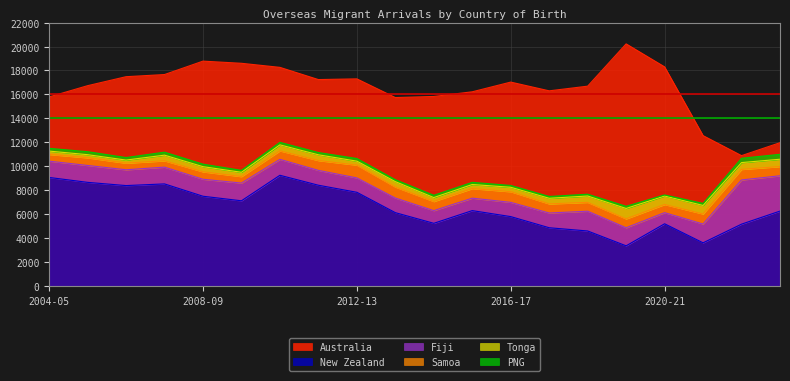

What are all the series names shown in the legend?

Australia, New Zealand, Fiji, Samoa, Tonga, PNG